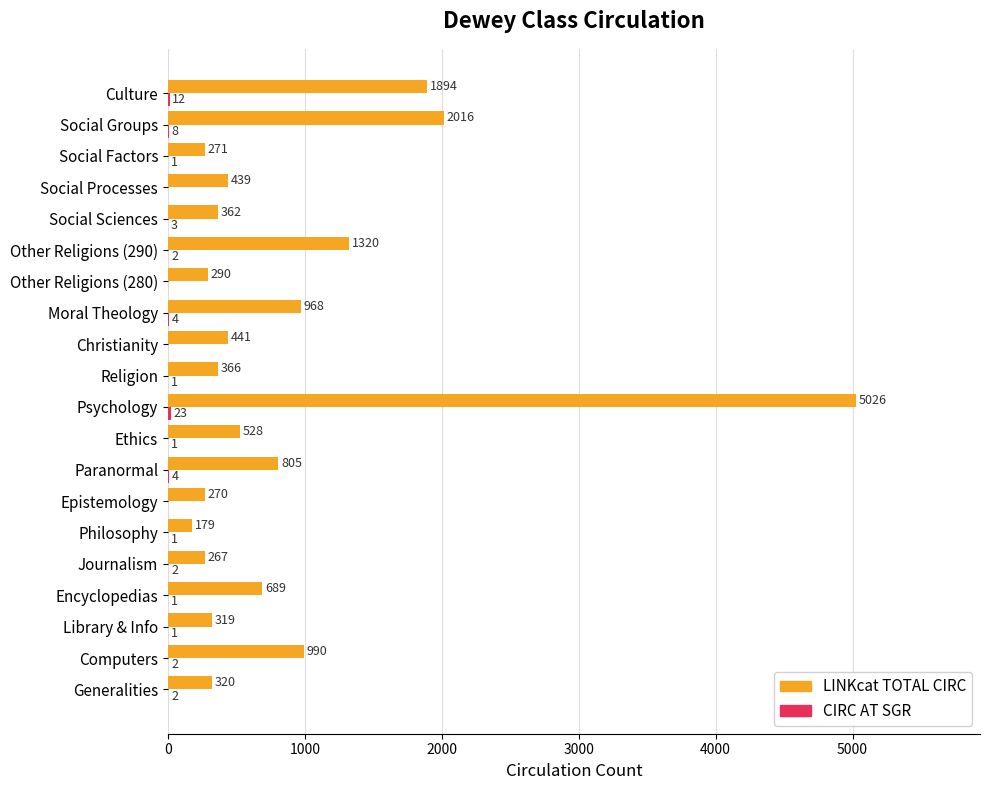

At which label is LINKcat TOTAL CIRC closest to 2602?

Social Groups